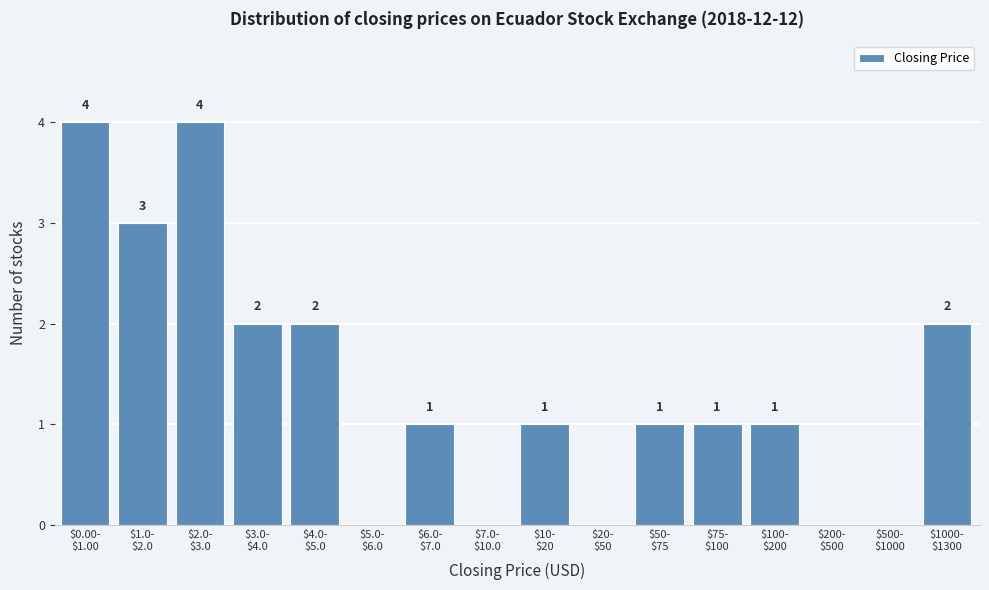

What is the greatest value displayed?

4